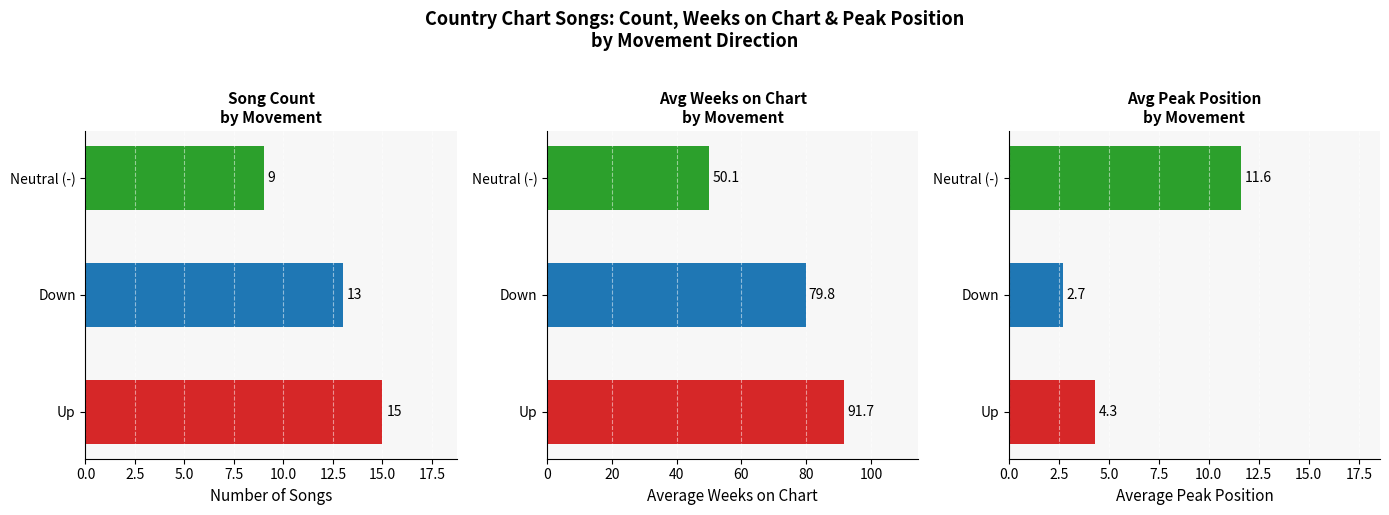

What is the difference between the highest and lowest values at Neutral (-)?

41.1